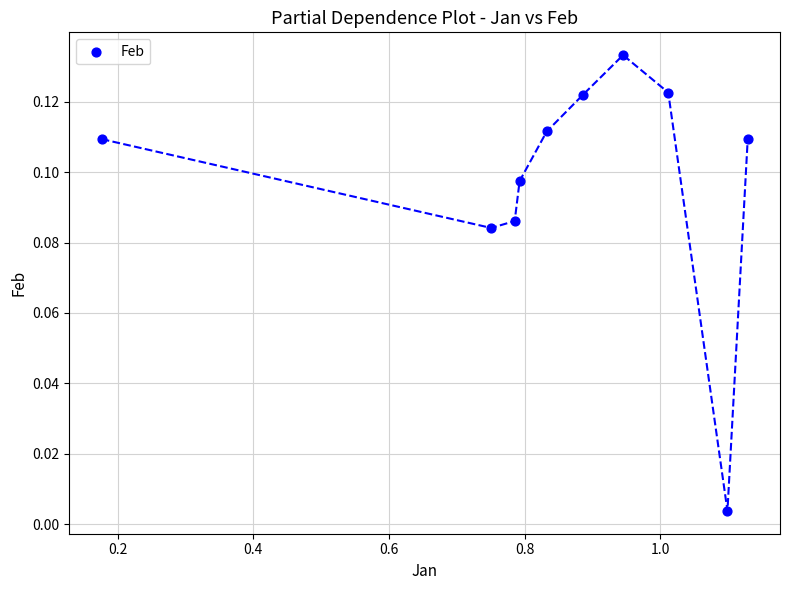

What is the range of X values (max minus min)?

1.0